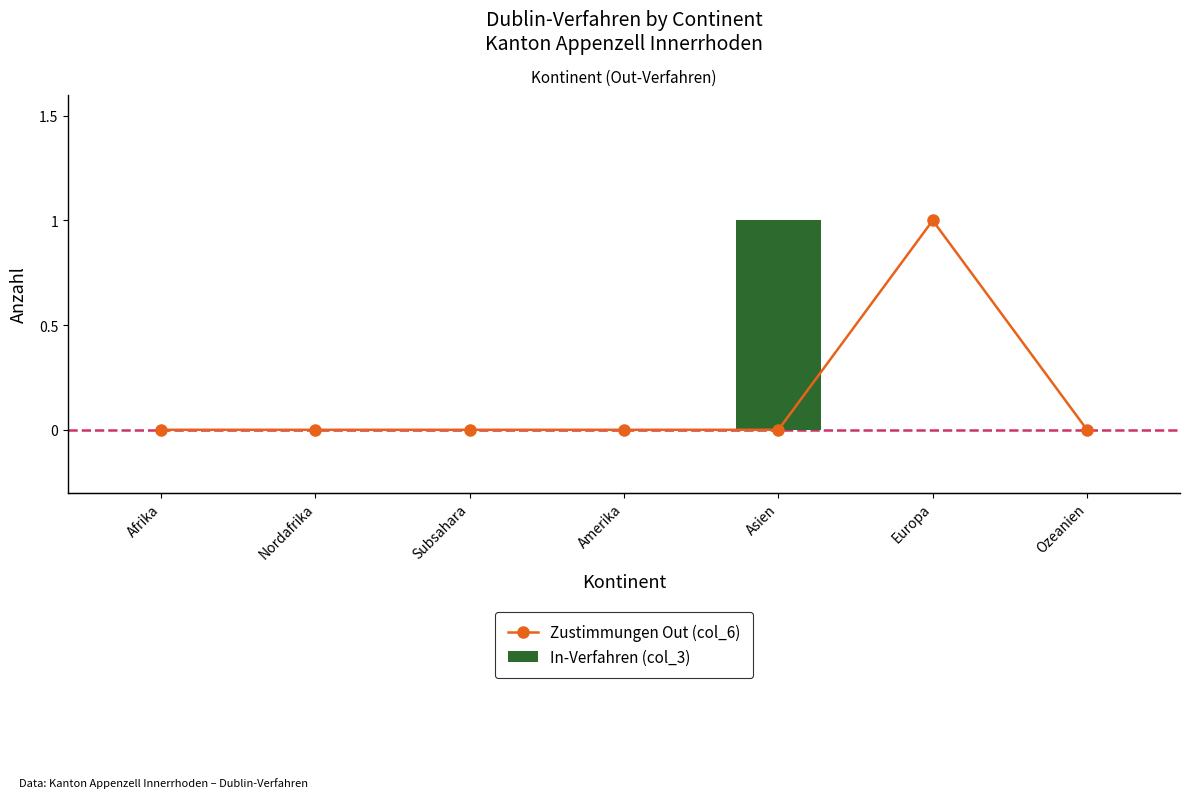

How many data points does each series have?

7